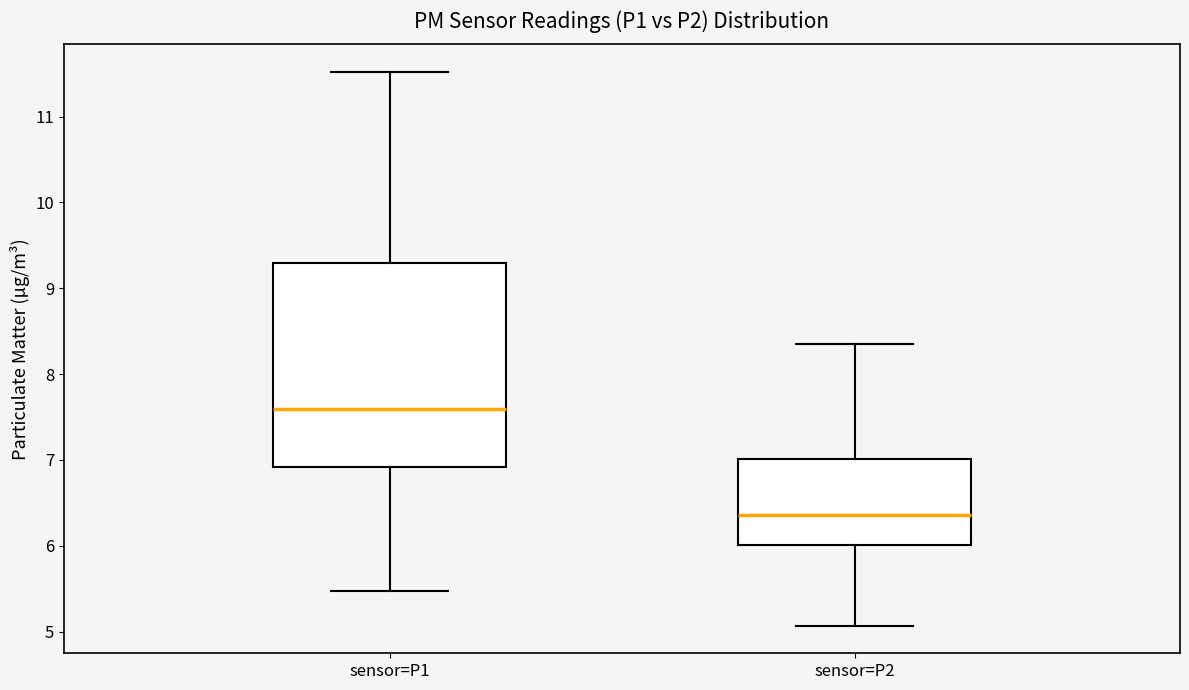

Comparing the boxes themselves (not the whiskers), which one is the tallest?

sensor=P1